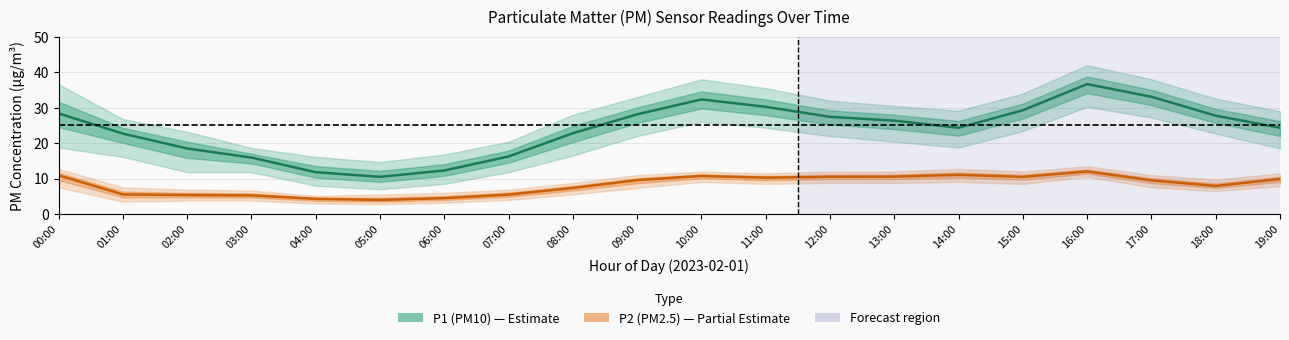

Reading left to right, extract all data points from this chart.

P1 (PM10): 28.4	22.7	18.5	15.9	11.8	10.5	12.3	16.2	22.8	28.1	32.3	30.2	27.4	26.4	24.3	29.3	36.6	33.1	27.8	24.4
P2 (PM2.5): 10.9	5.5	5.4	5.3	4.3	4.0	4.5	5.5	7.4	9.6	10.8	10.3	10.5	10.6	11.1	10.5	12.0	9.5	8.0	9.9